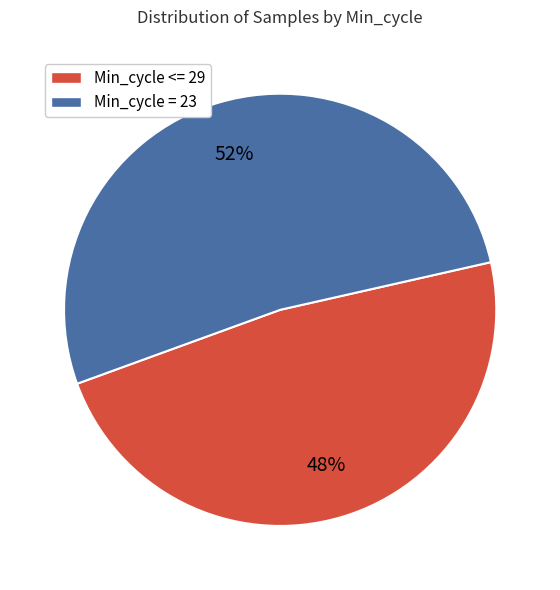

To the nearest percent, what is the difference between the largest and smallest slice percentages?

4%